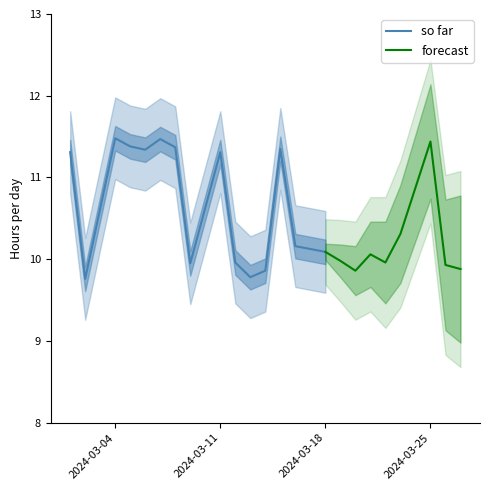

Is it true that the value at 6 is 11.3?

True